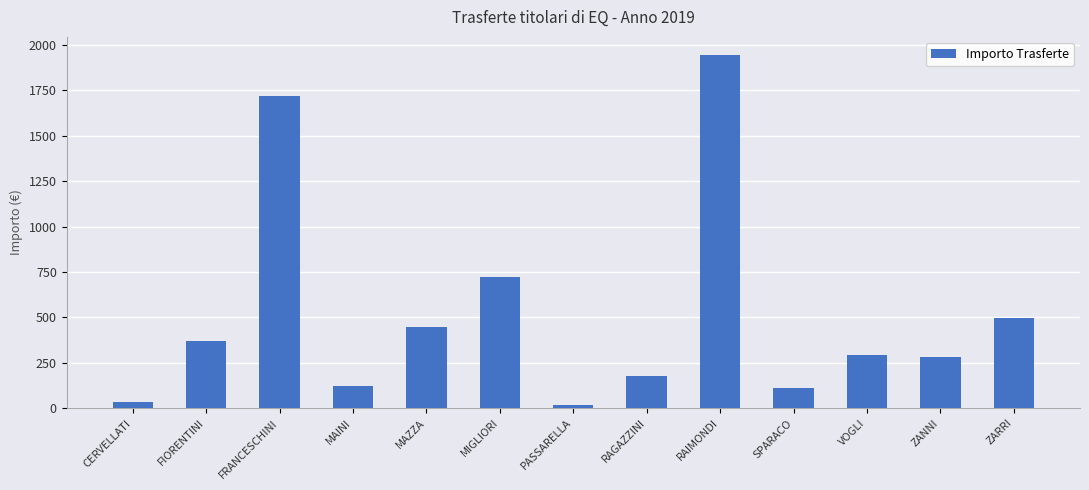

The chart shows a value of 466.8 at VOGLI. True or false?

False